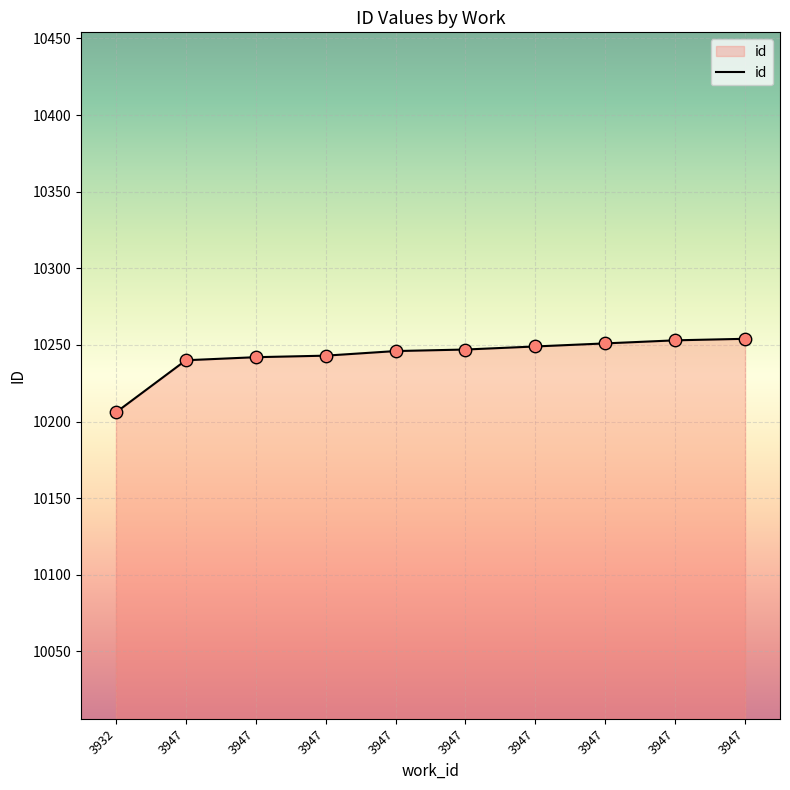

What is the change in value from 3932 to 3947?

+45